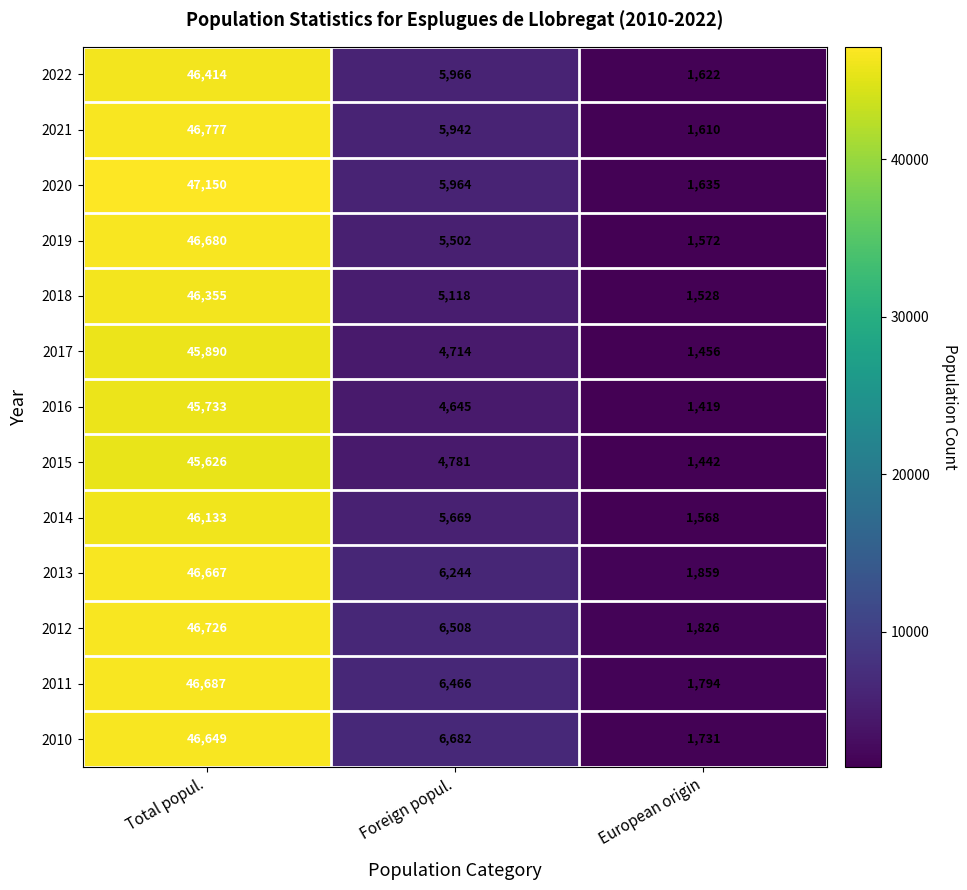

At which category is the sum across all series the highest?

Total popul.